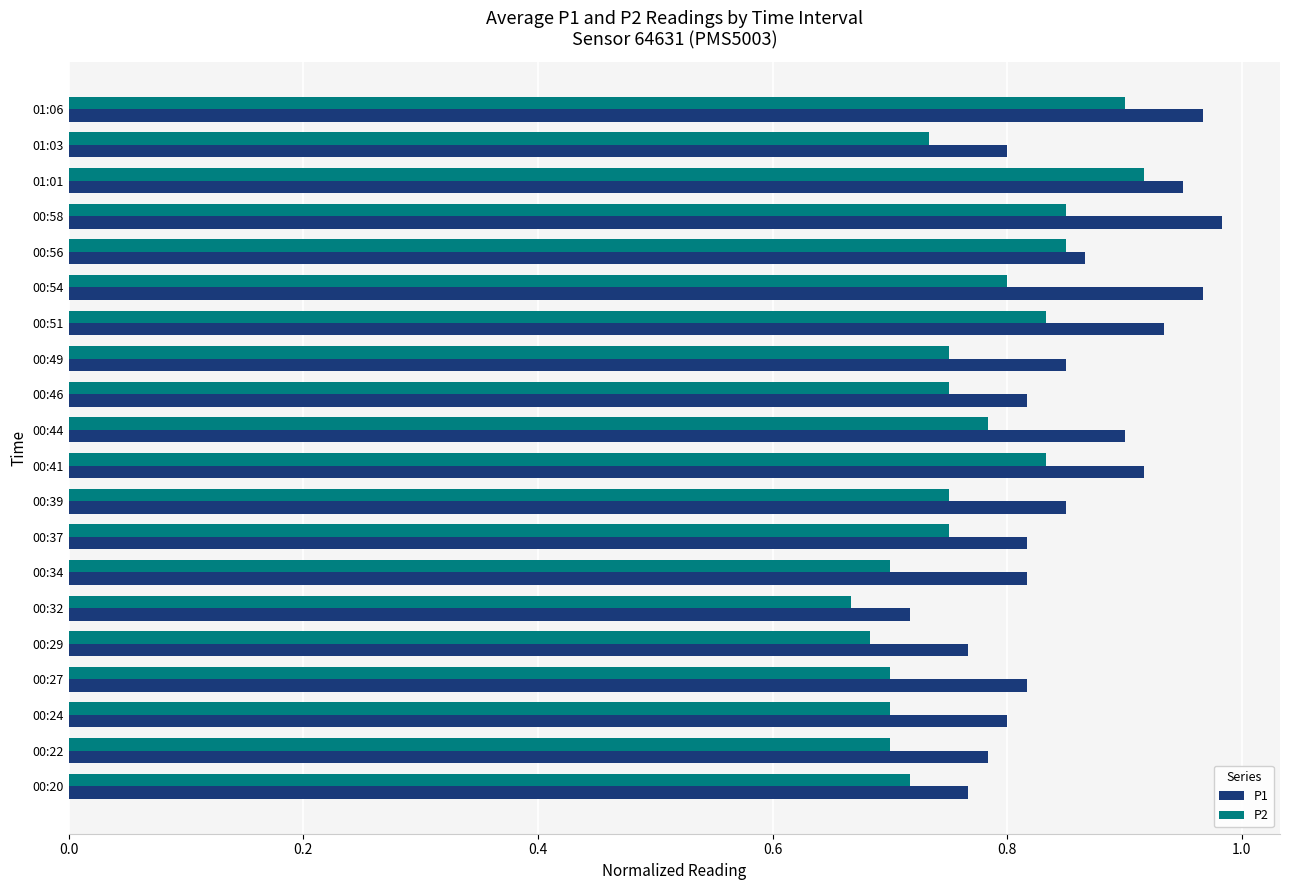

The value of P2 at 00:37 is 0.8. True or false?

True